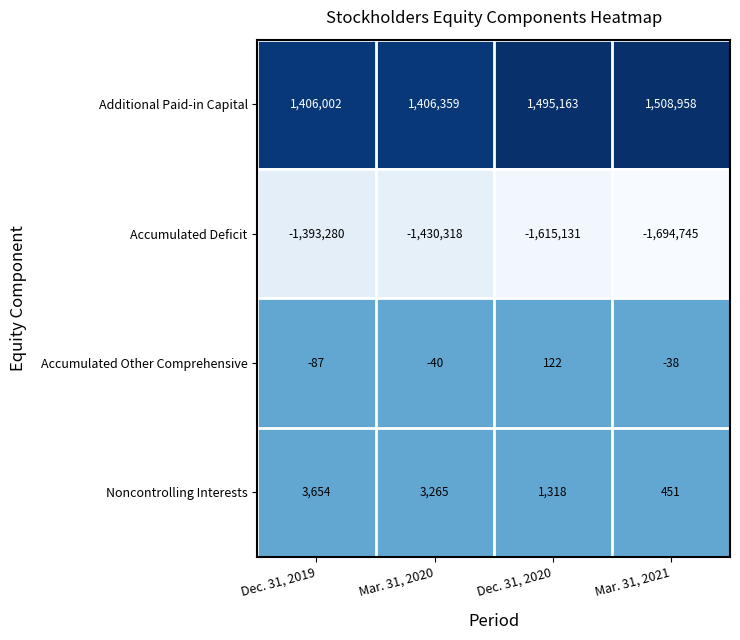

At which label is Accumulated Deficit closest to -1544012?

Dec. 31, 2020